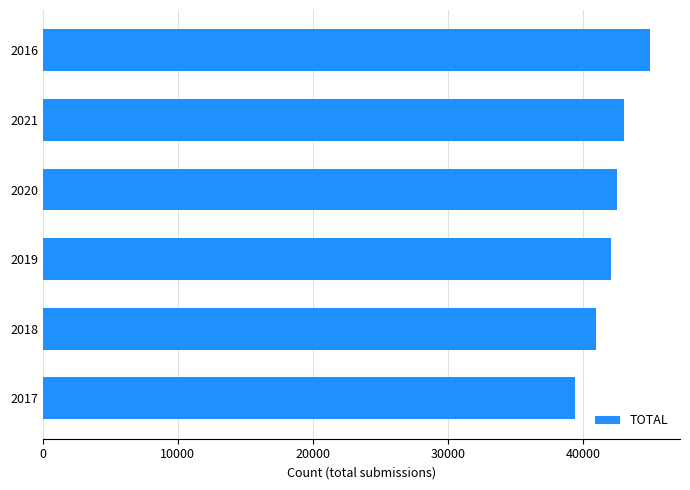

Reading bottom to top, extract all data points from this chart.

39383	40977	42054	42529	43041	44950